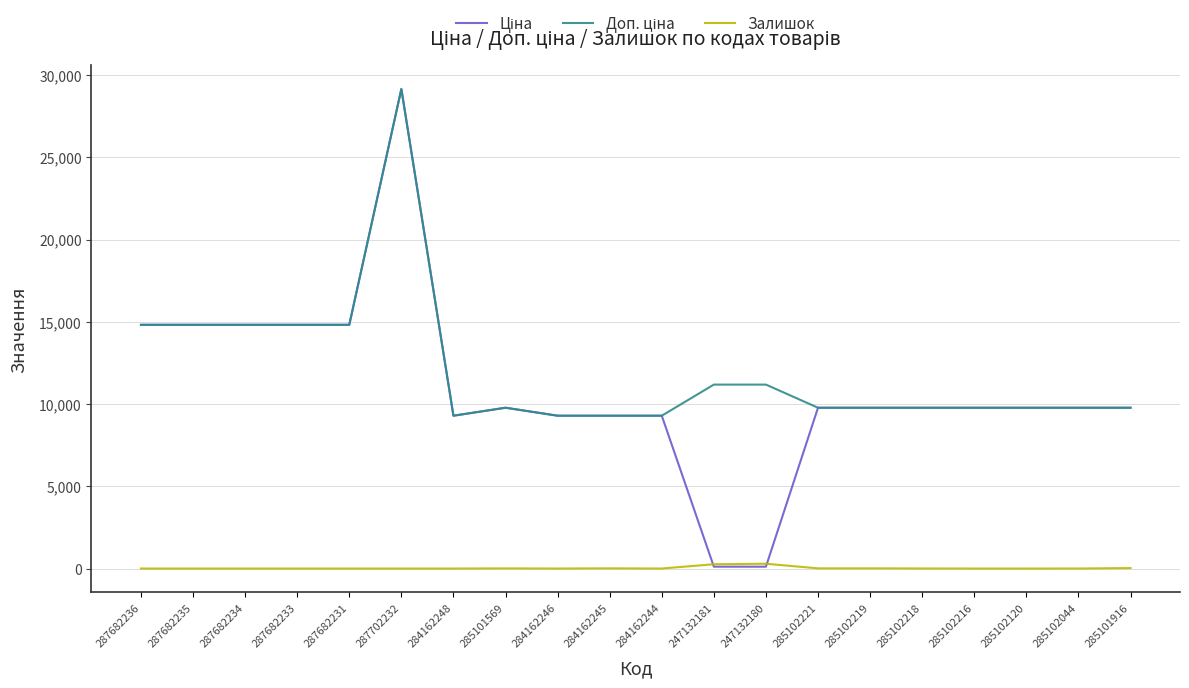

Does the chart have visible grid lines?

Yes